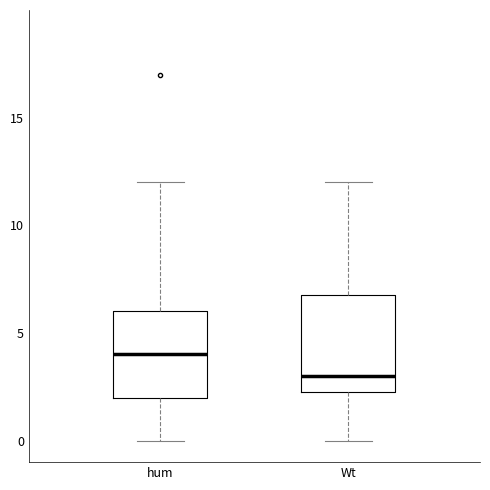

Where is the upper edge of the box for Wt on the y-axis? The values are not printed on the chart, so give them approximately, as read against the axis.

7.0